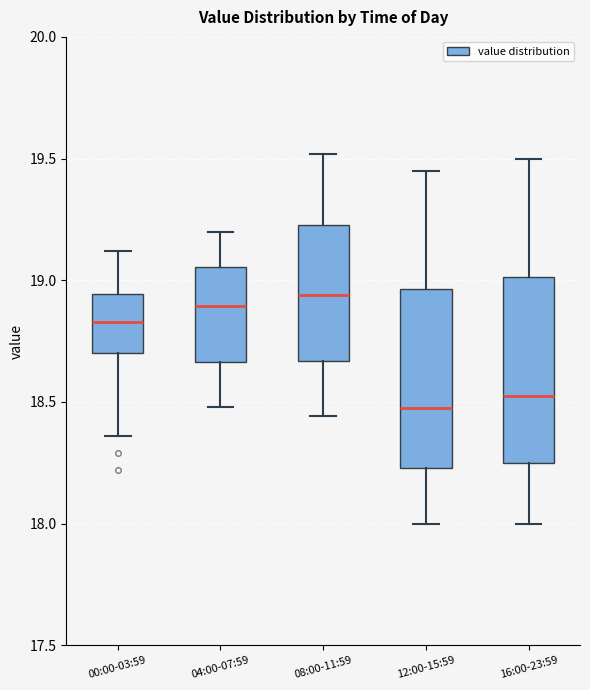

Reading left to right, transcribe this box plot: for each box, give where its median line is, the range the box spans, and where its two whiskers end, as read against the y-axis. The values are not printed on the chart, so give them approximately, as read against the axis.

00:00-03:59: median 18.85, box 18.70 to 18.95, whiskers 18.35 to 19.10
04:00-07:59: median 18.90, box 18.65 to 19.05, whiskers 18.50 to 19.20
08:00-11:59: median 18.95, box 18.65 to 19.25, whiskers 18.45 to 19.50
12:00-15:59: median 18.50, box 18.25 to 18.95, whiskers 18.00 to 19.45
16:00-23:59: median 18.55, box 18.25 to 19.00, whiskers 18.00 to 19.50